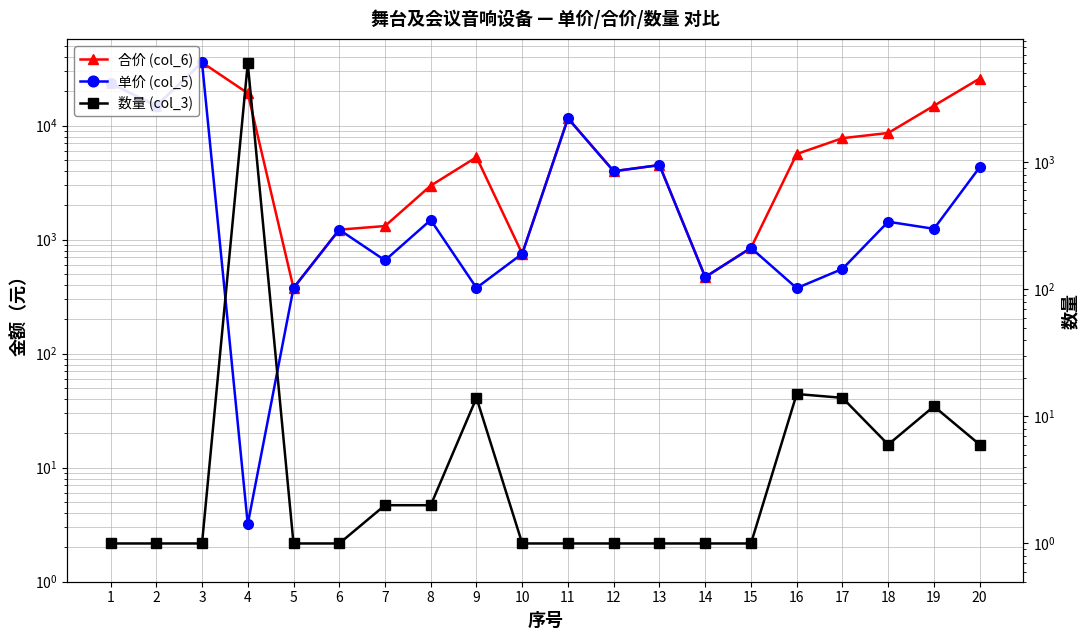

At how many categories does at least one series exceed 32915?

1